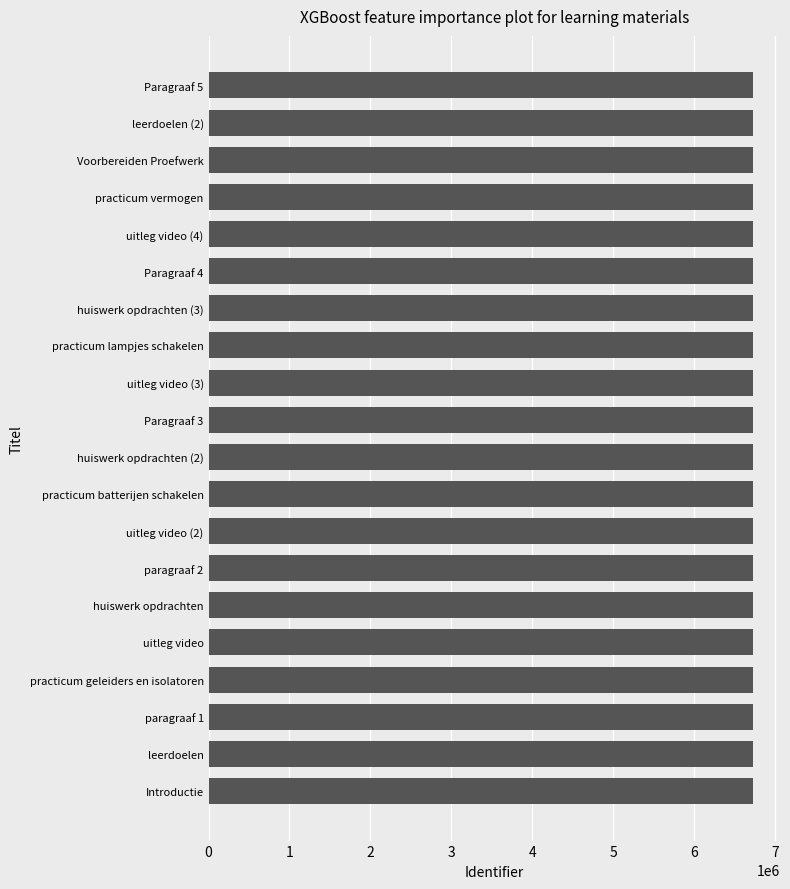

Approximately how many times larger is the value at Paragraaf 4 compared to Paragraaf 3?

1.0